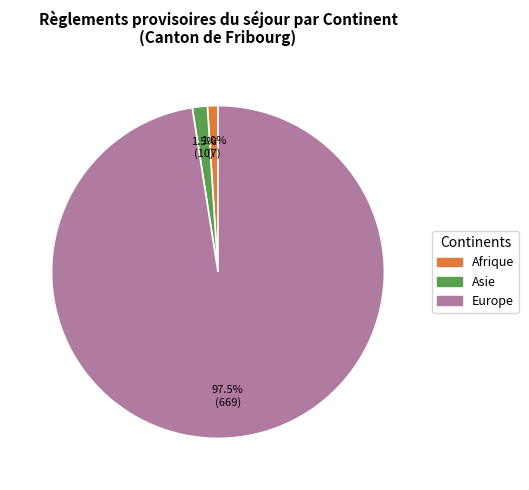

How many segments does this pie chart have?

3